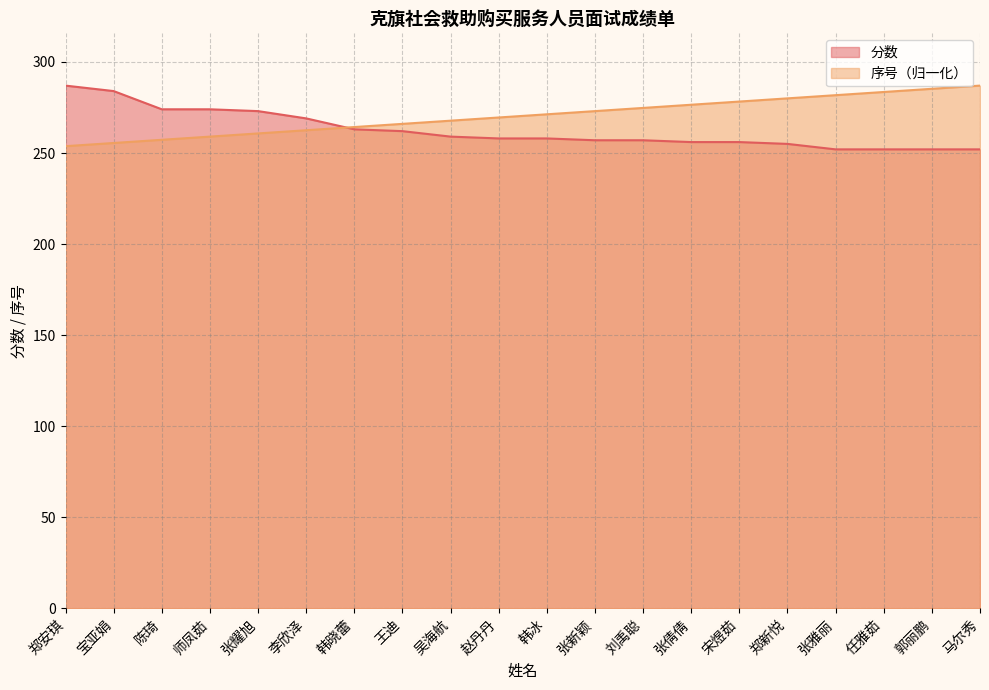

The 分数 series shows 252.0 at 马尔秀. True or false?

True